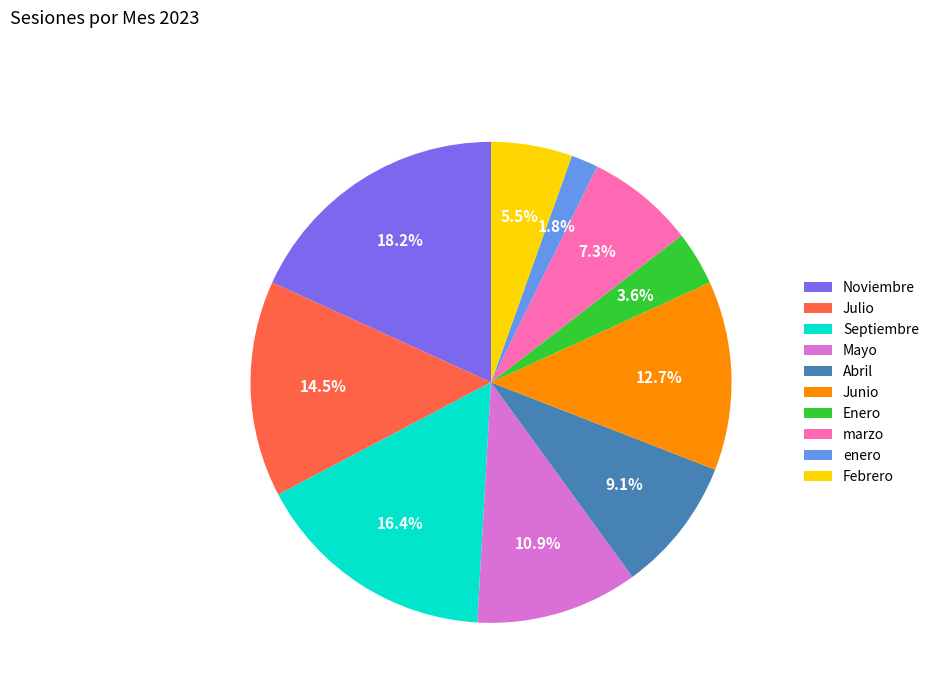

What percentage is the Enero slice, to the nearest percent?

4%